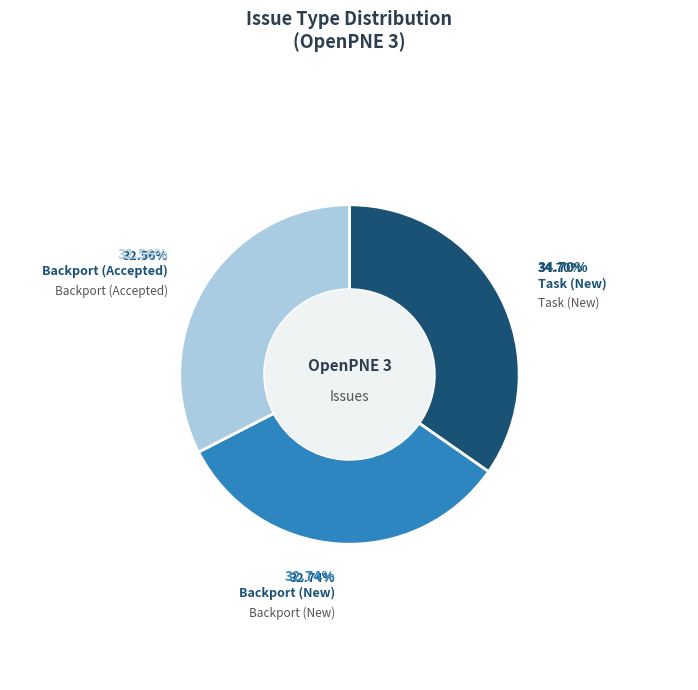

To the nearest percent, what is the difference between the Task (New) and Backport (Accepted) slice percentages?

2%